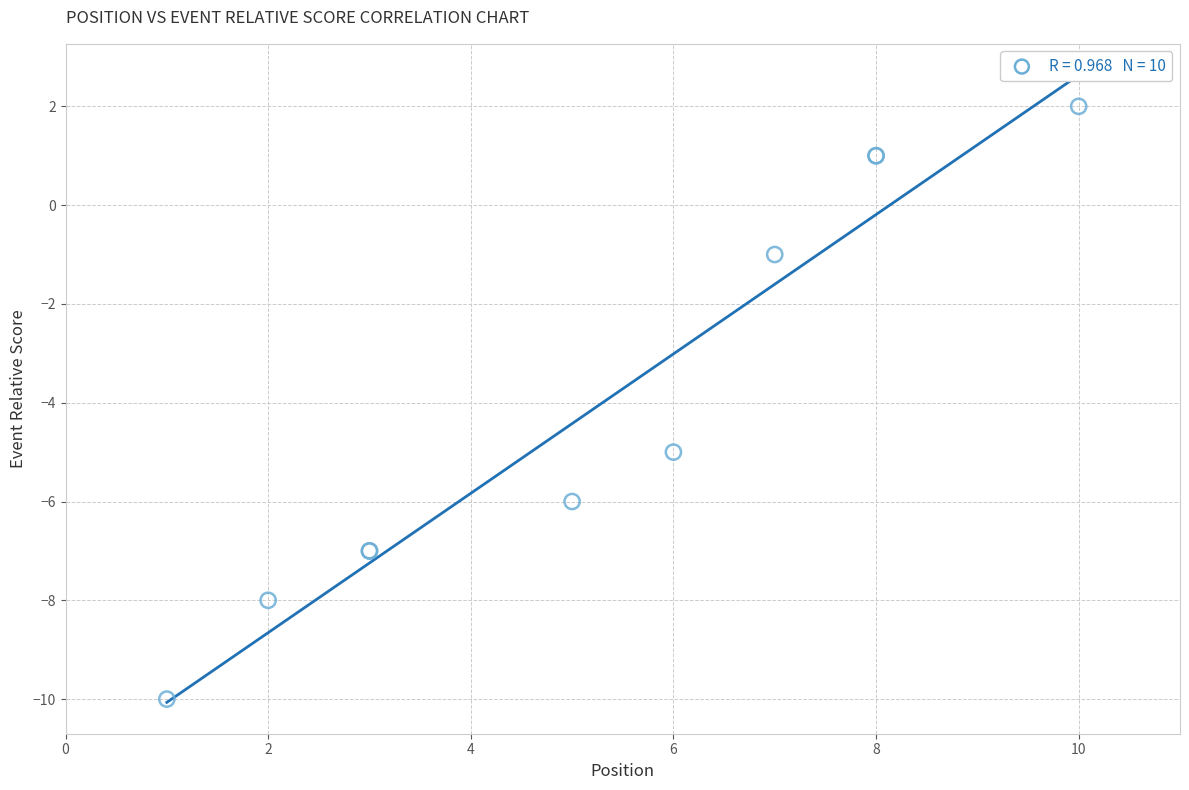

What Y value in the scatter plot is closest to -4?

-5